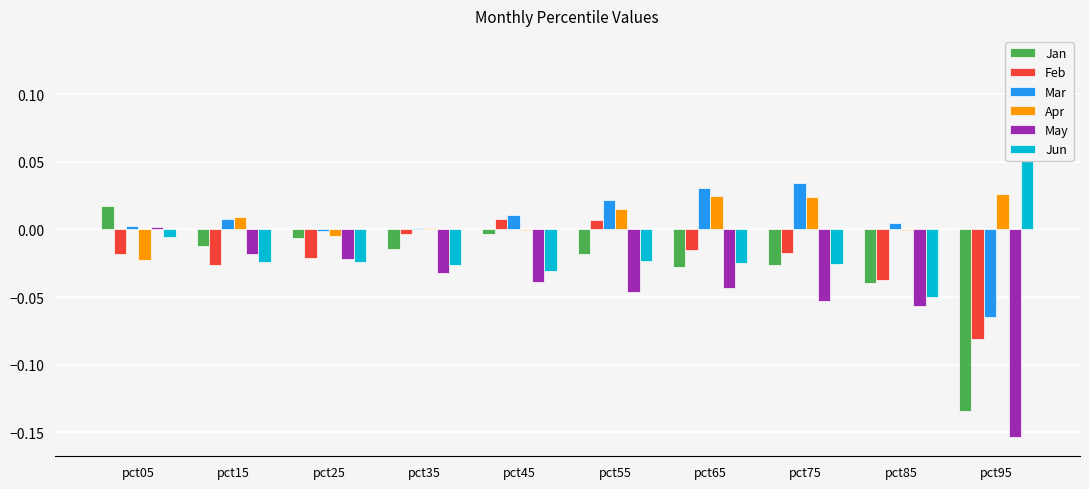

Which category has the highest value across all series?

pct95